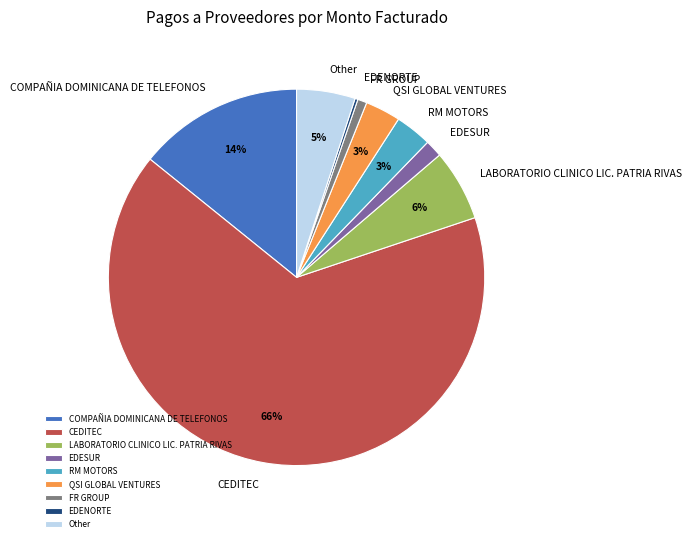

What is the largest slice in the pie chart?

CEDITEC